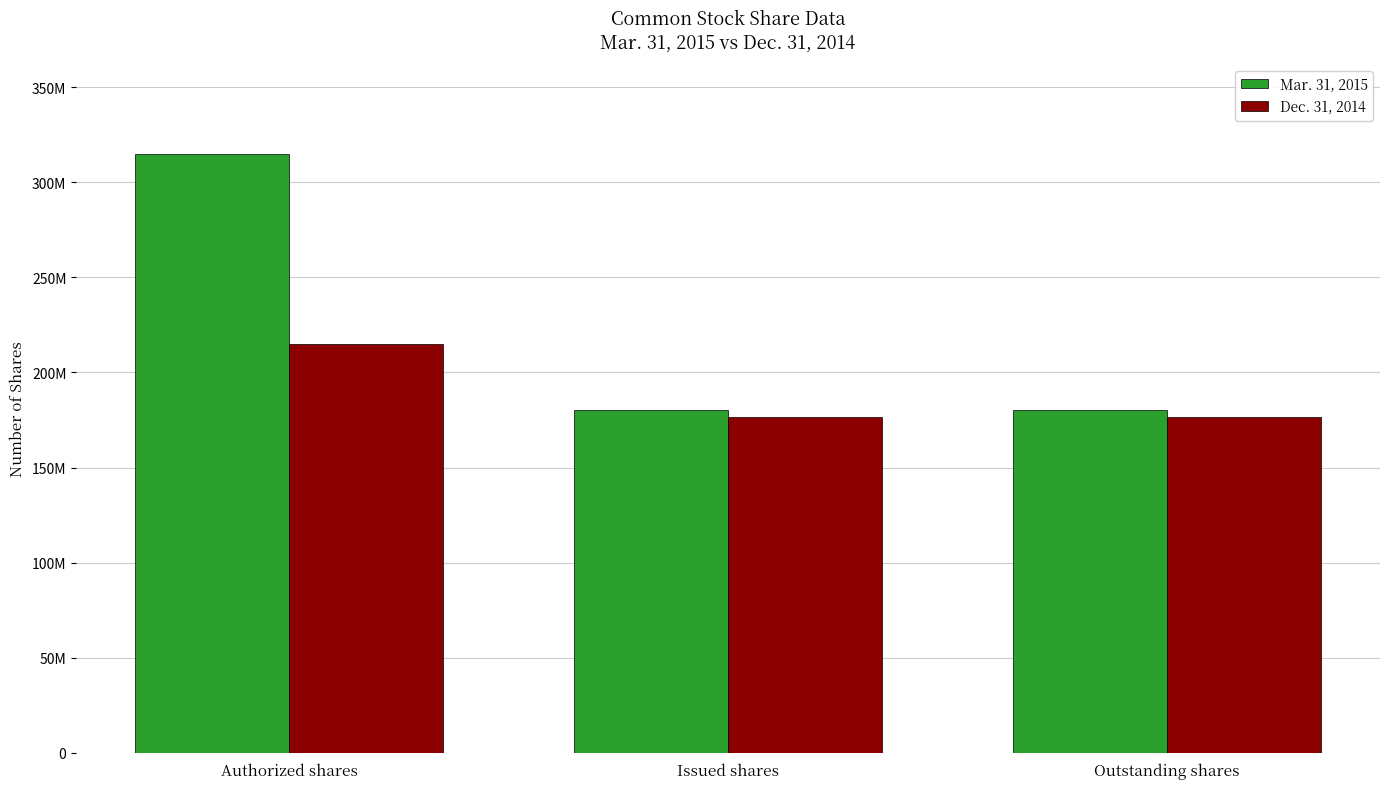

Are the bars horizontal?

No